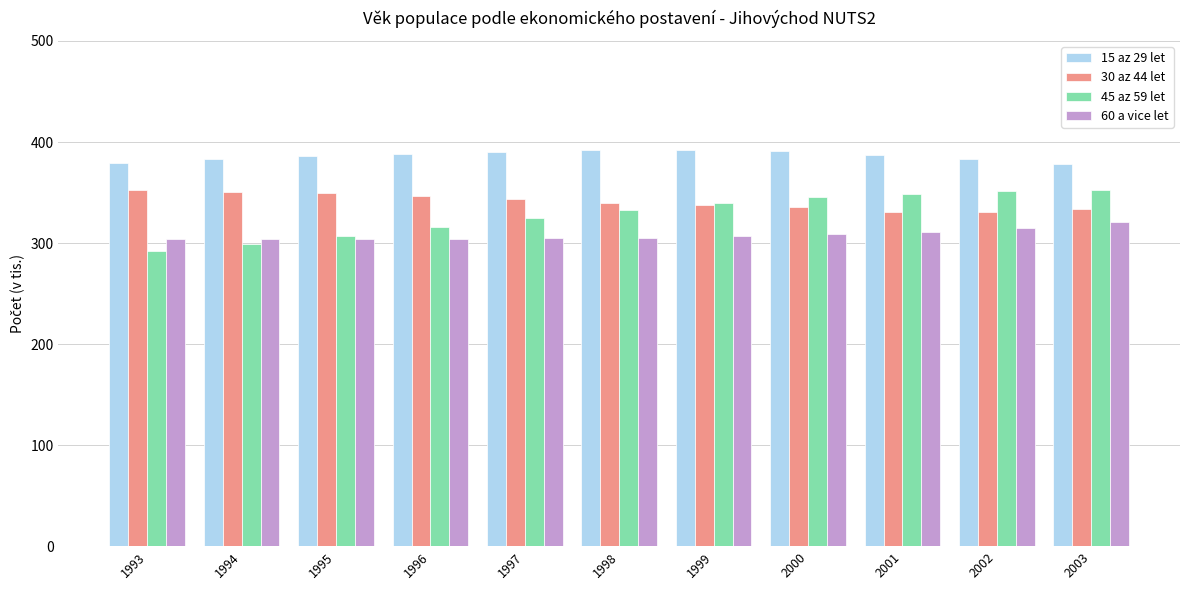

How many data points does each series have?

11